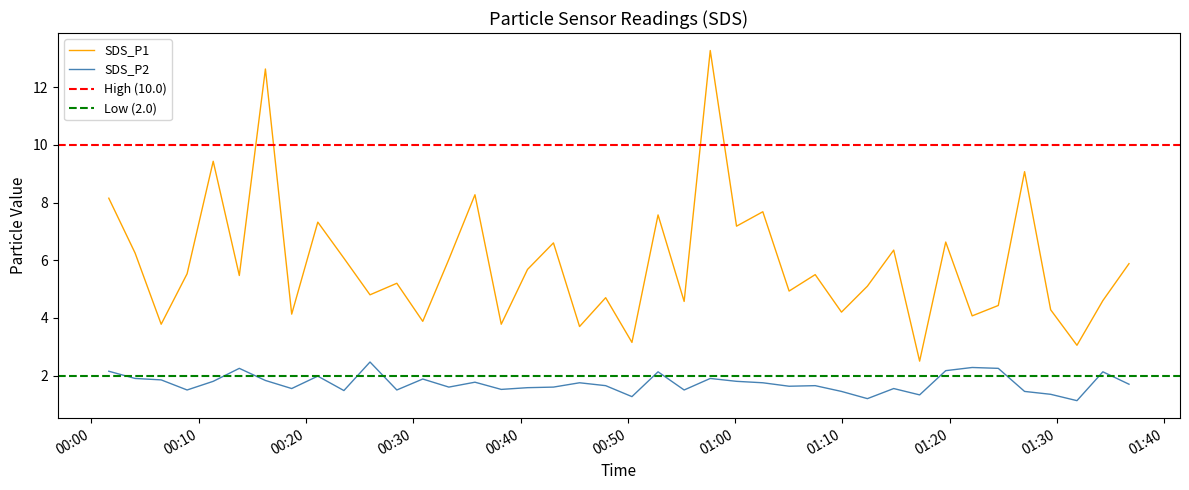

What is the average value of the SDS_P1 series?

5.9